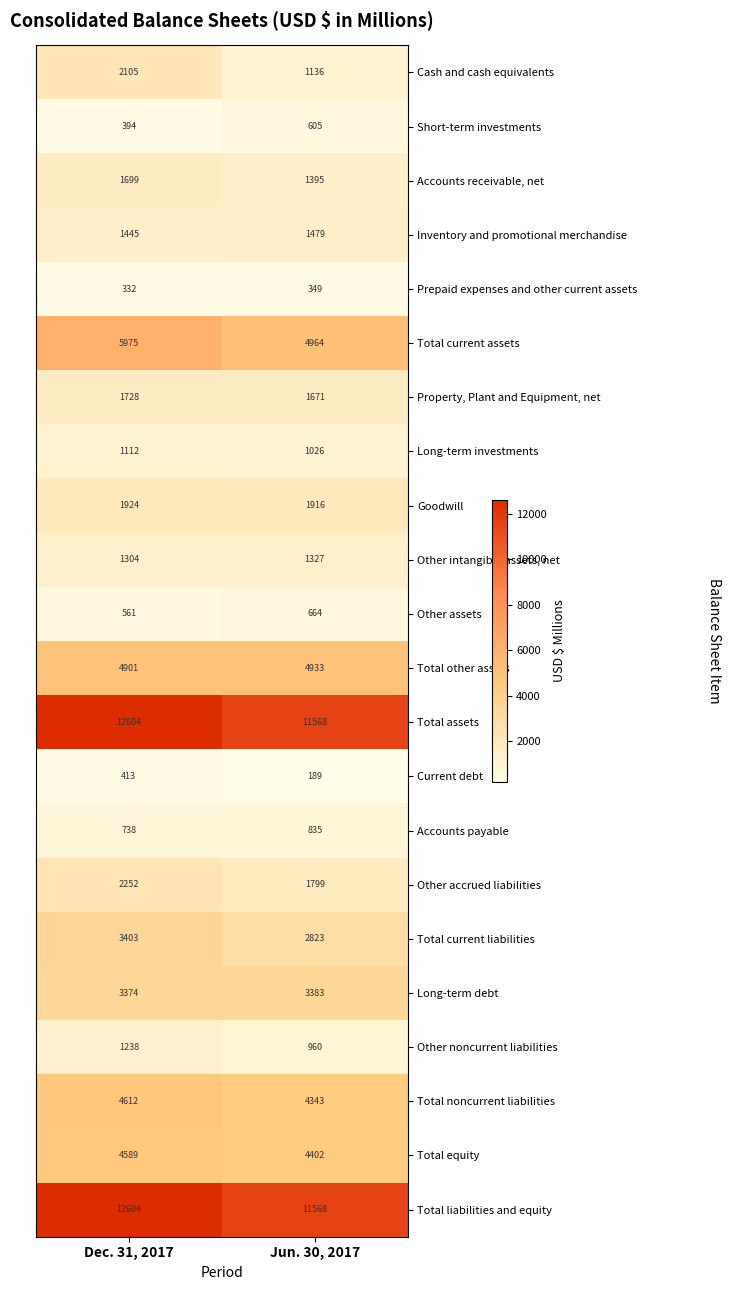

What is the total value across all series at Jun. 30, 2017?

63335